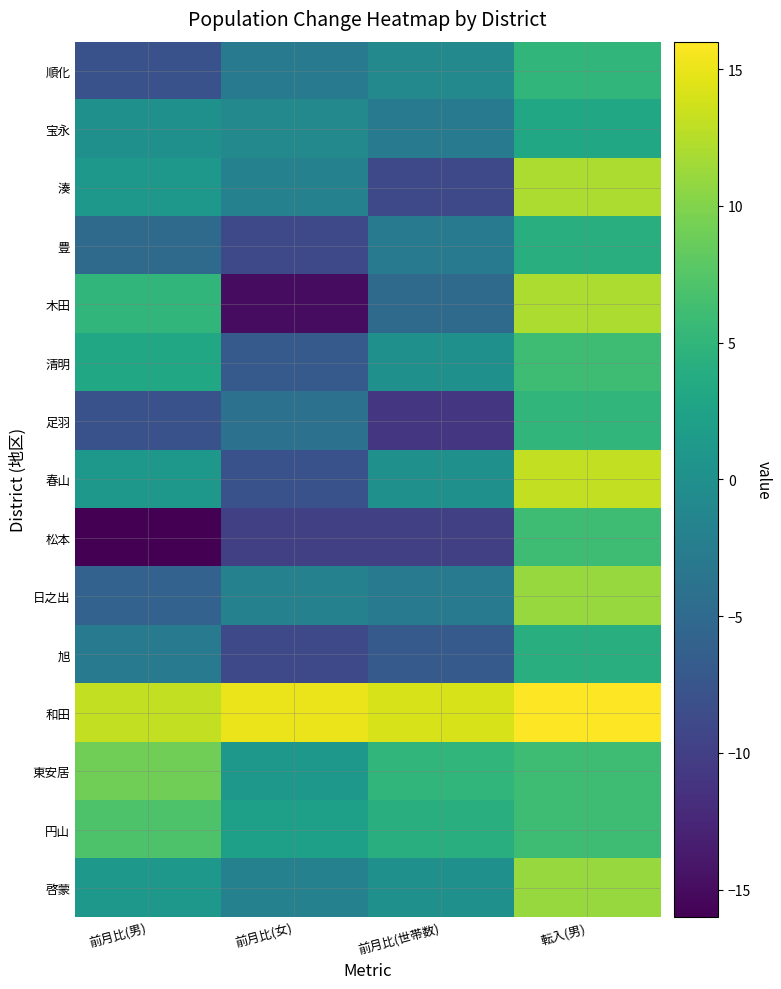

Which series has the largest range (max minus min)?

木田